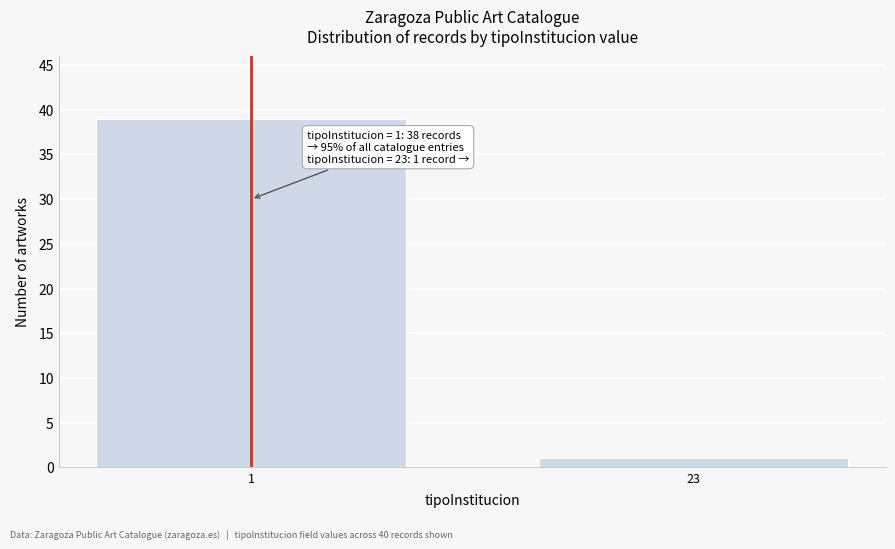

Reading left to right, extract all data points from this chart.

1=39	23=1